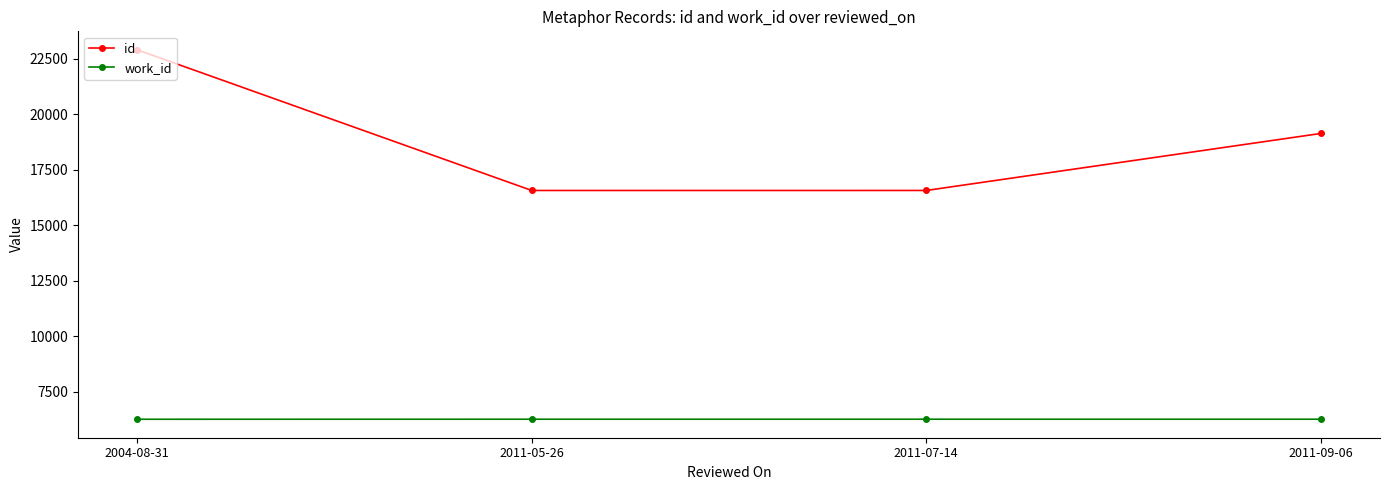

What is the maximum value for id?

22910